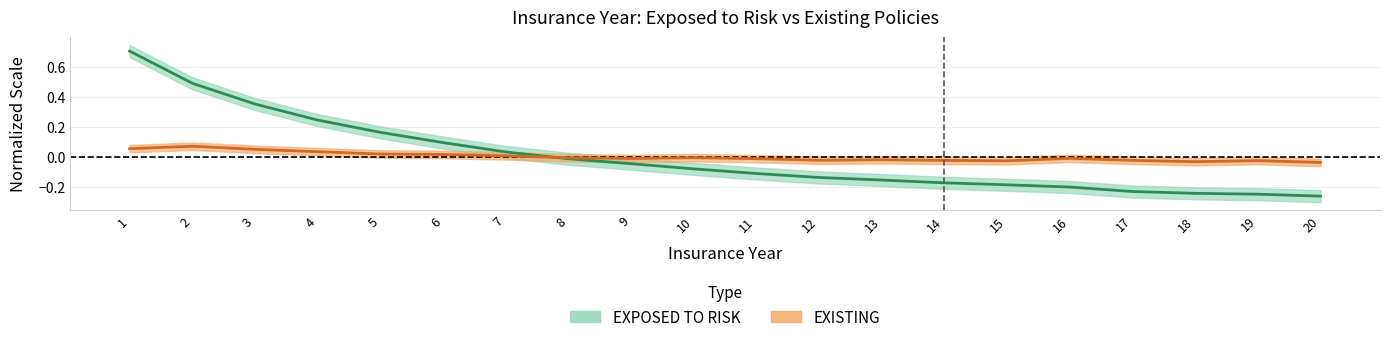

After their last crossing, which series has the higher values: EXPOSED TO RISK or EXISTING?

EXISTING